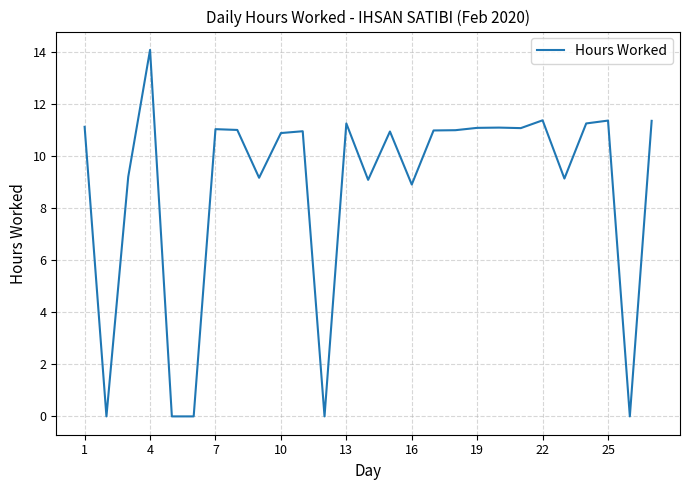

What is the maximum value shown in the chart?

14.1